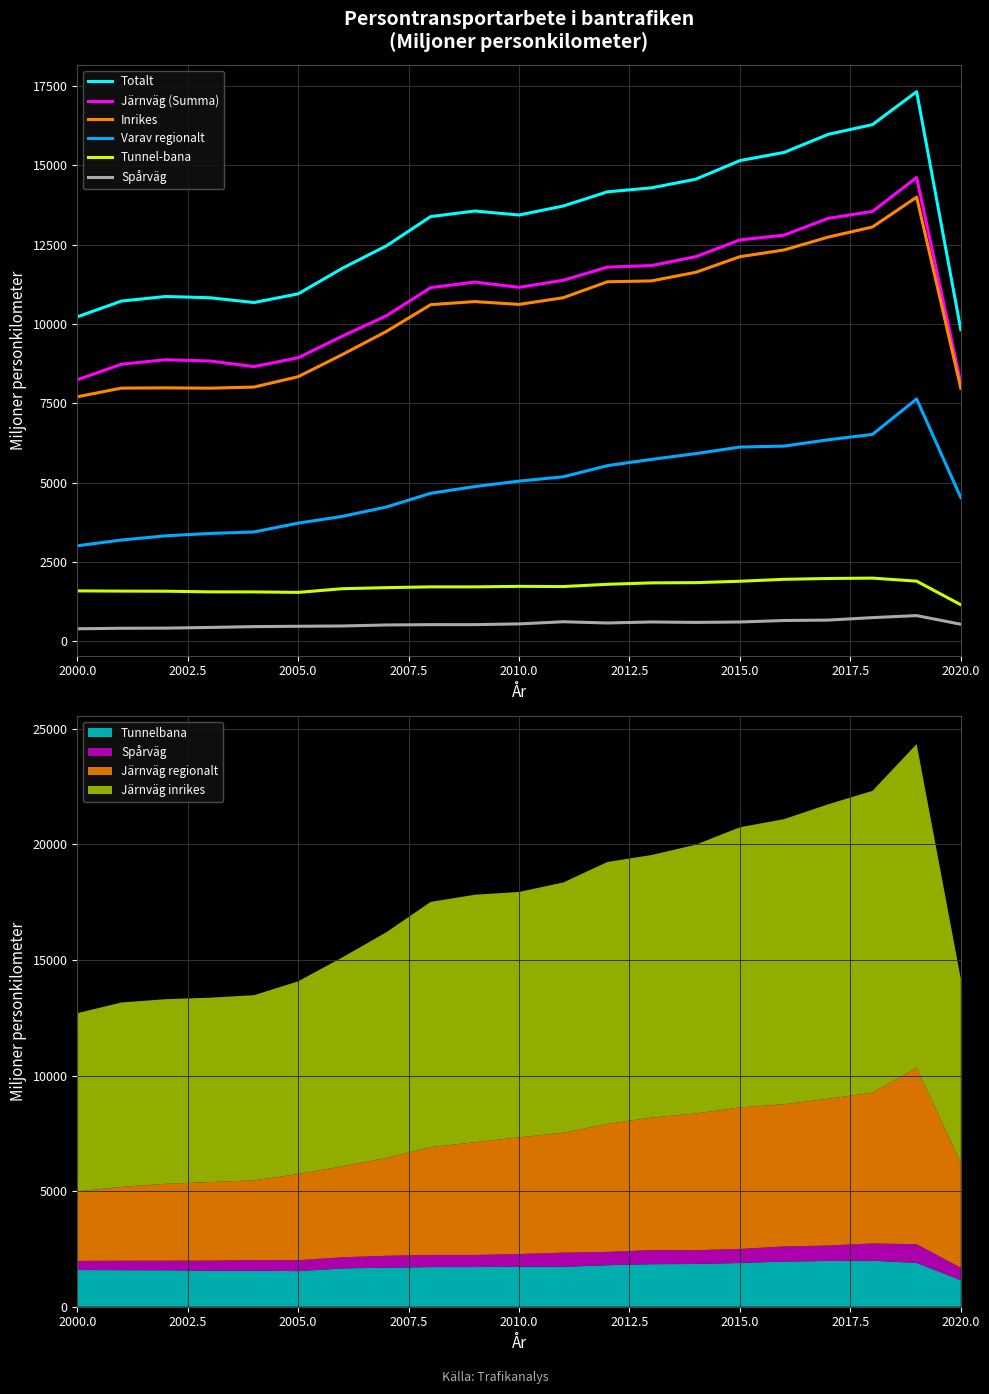

What is the sum of all Varav regionalt values?

102526.9